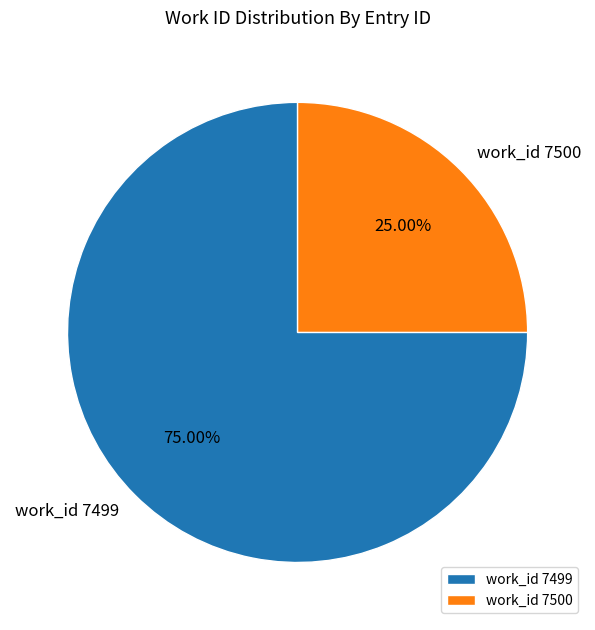

Is there a majority slice in this chart?

Yes